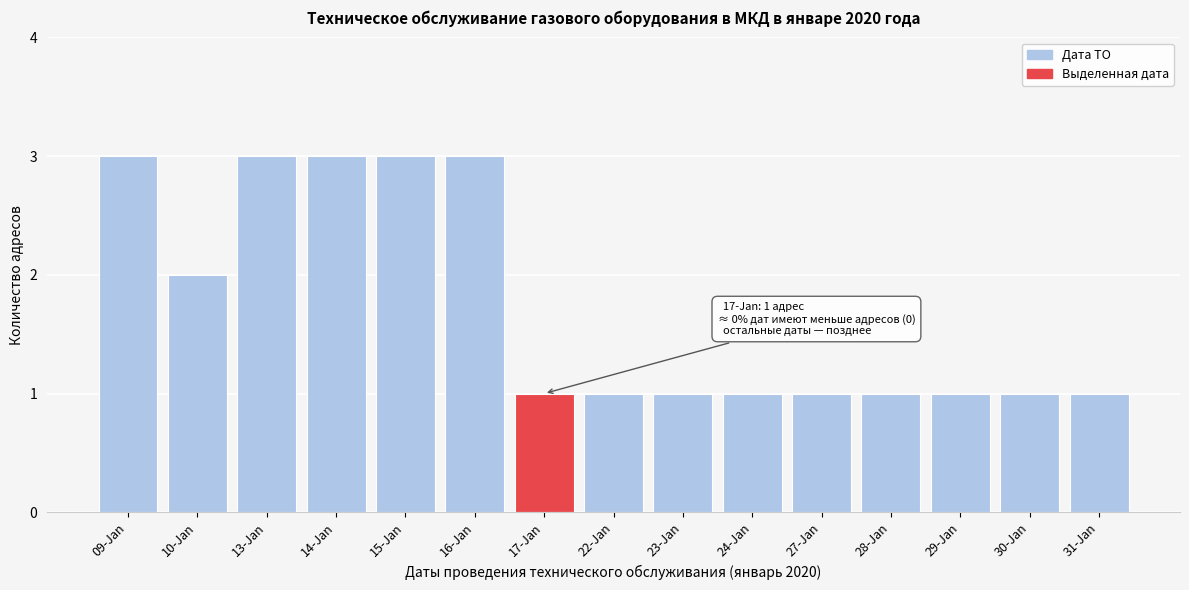

Reading left to right, transcribe all the data shown in this chart.

3	2	3	3	3	3	1	1	1	1	1	1	1	1	1